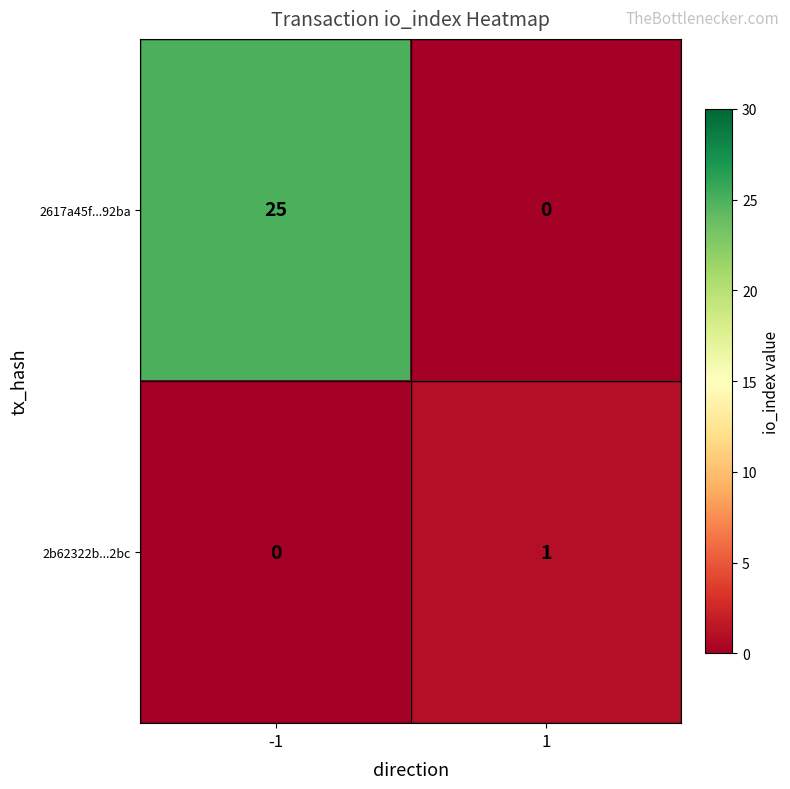

How many series are shown in this chart?

2